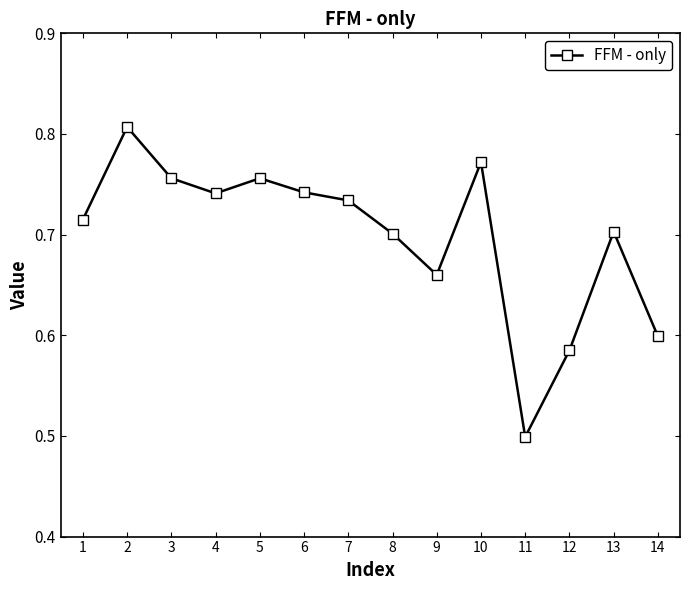

Is this an area chart (filled region under the line)?

No